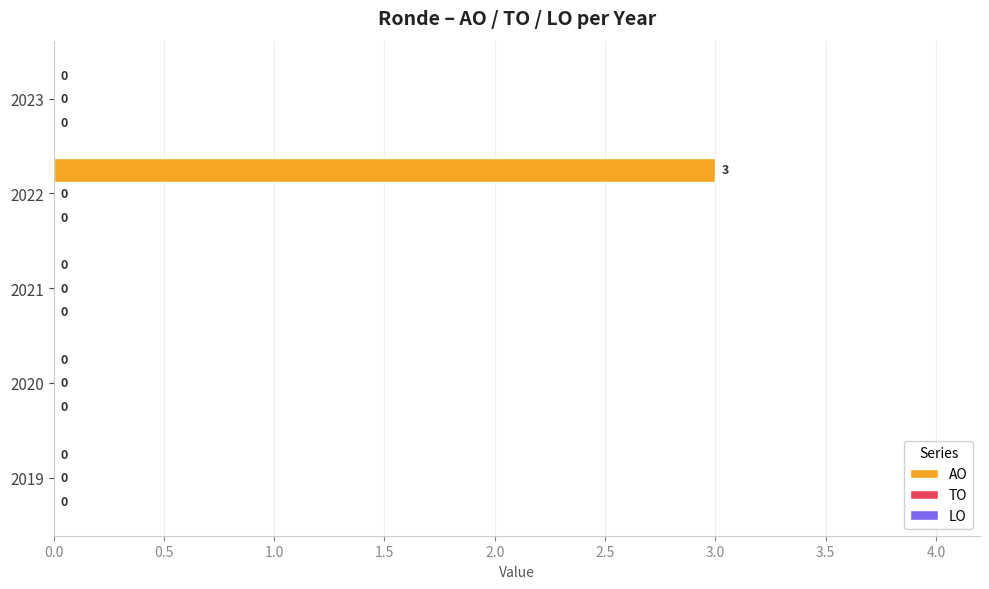

Which has a higher value, 2021 or 2022?

2022